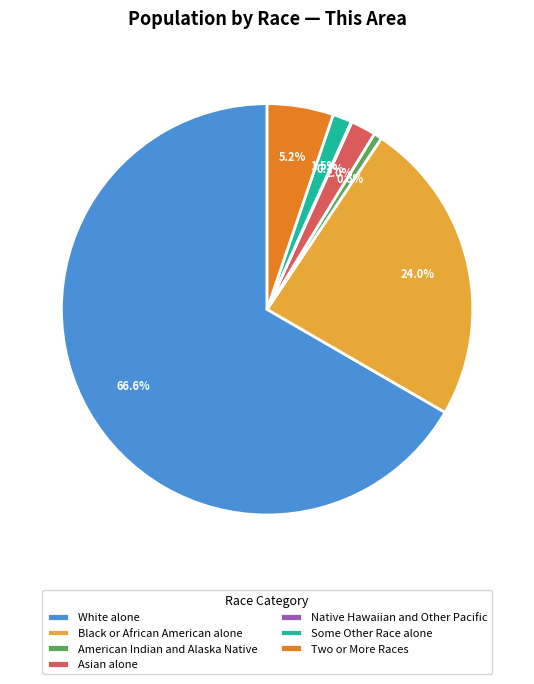

What is the largest slice in the pie chart?

White alone